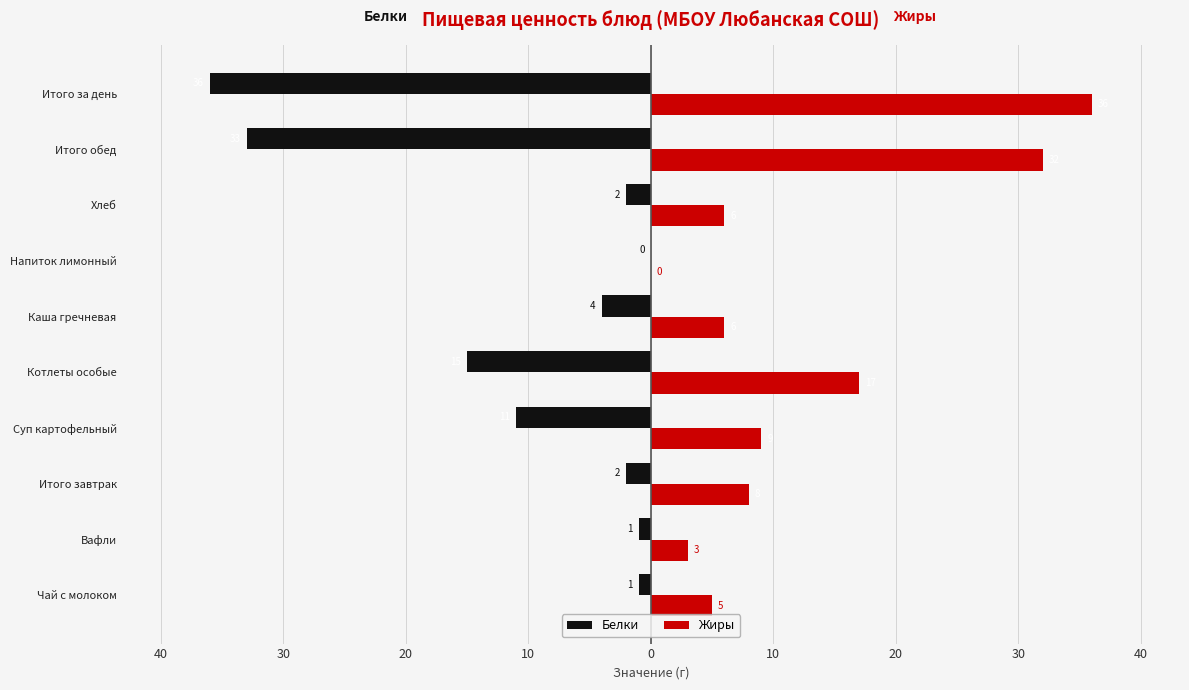

What are all the series names shown in the legend?

Белки, Жиры